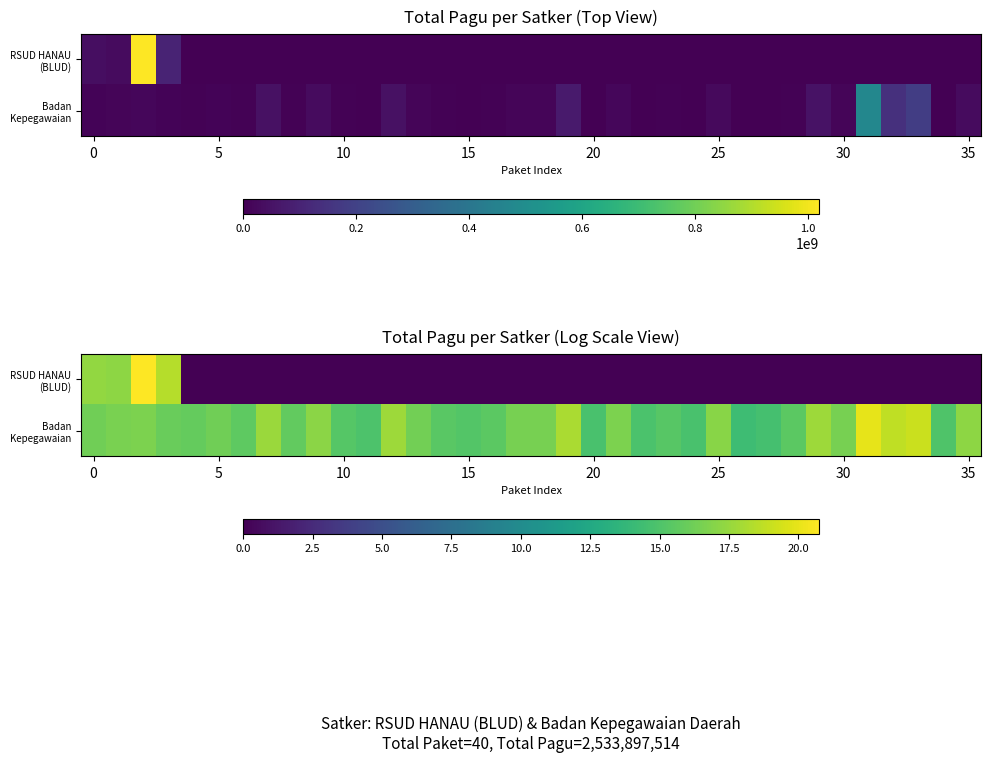

What is the average value of the Badan Kepegawaian series?

16.3